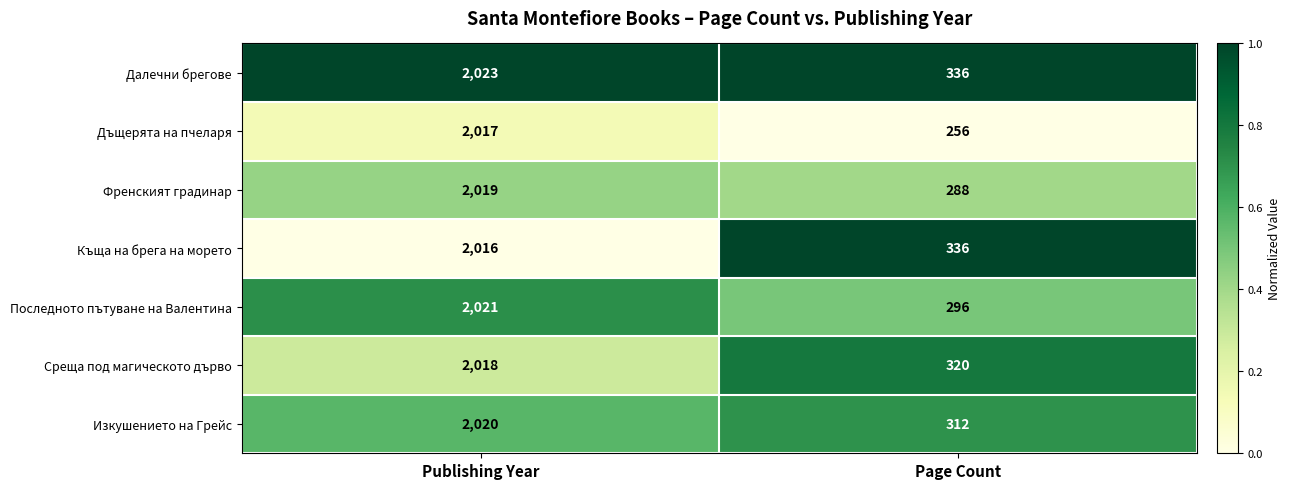

Reading right to left, what are all the values shown in this chart?

Далечни брегове: 336	2023
Дъщерята на пчеларя: 256	2017
Френският градинар: 288	2019
Къща на брега на морето: 336	2016
Последното пътуване на Валентина: 296	2021
Среща под магическото дърво: 320	2018
Изкушението на Грейс: 312	2020